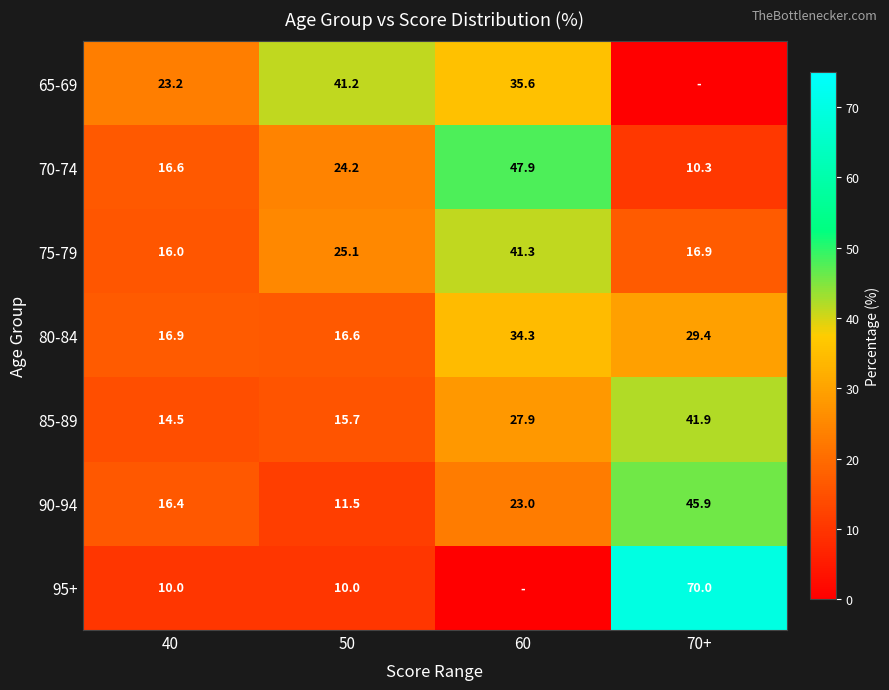

What is the maximum value for 85-89?

41.9